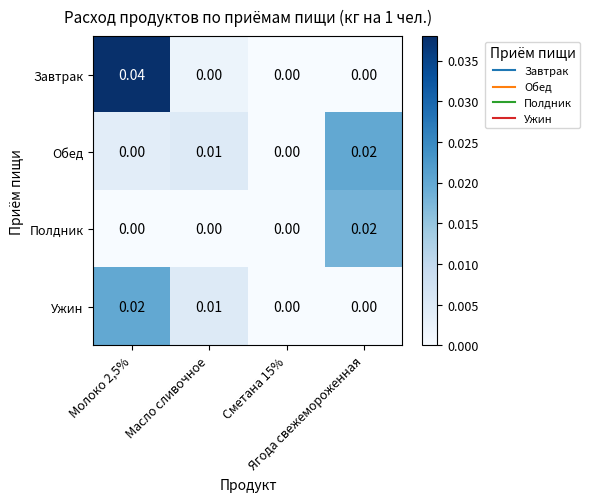

Which series has the largest total across all categories?

Завтрак